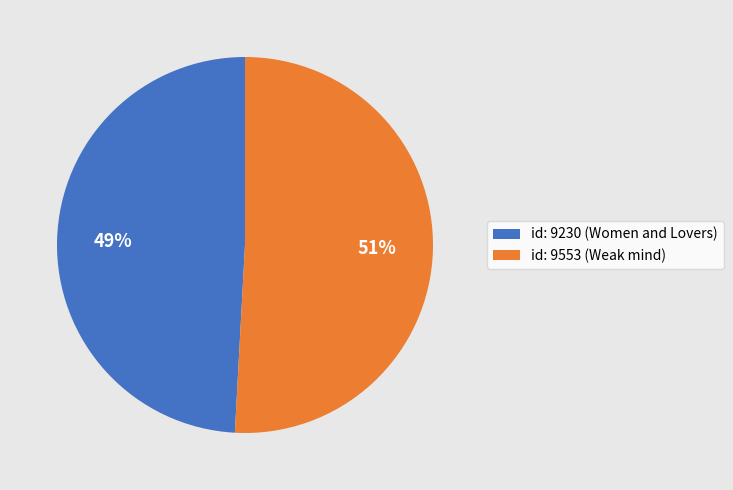

To the nearest percent, what is the difference between the largest and smallest slice percentages?

2%